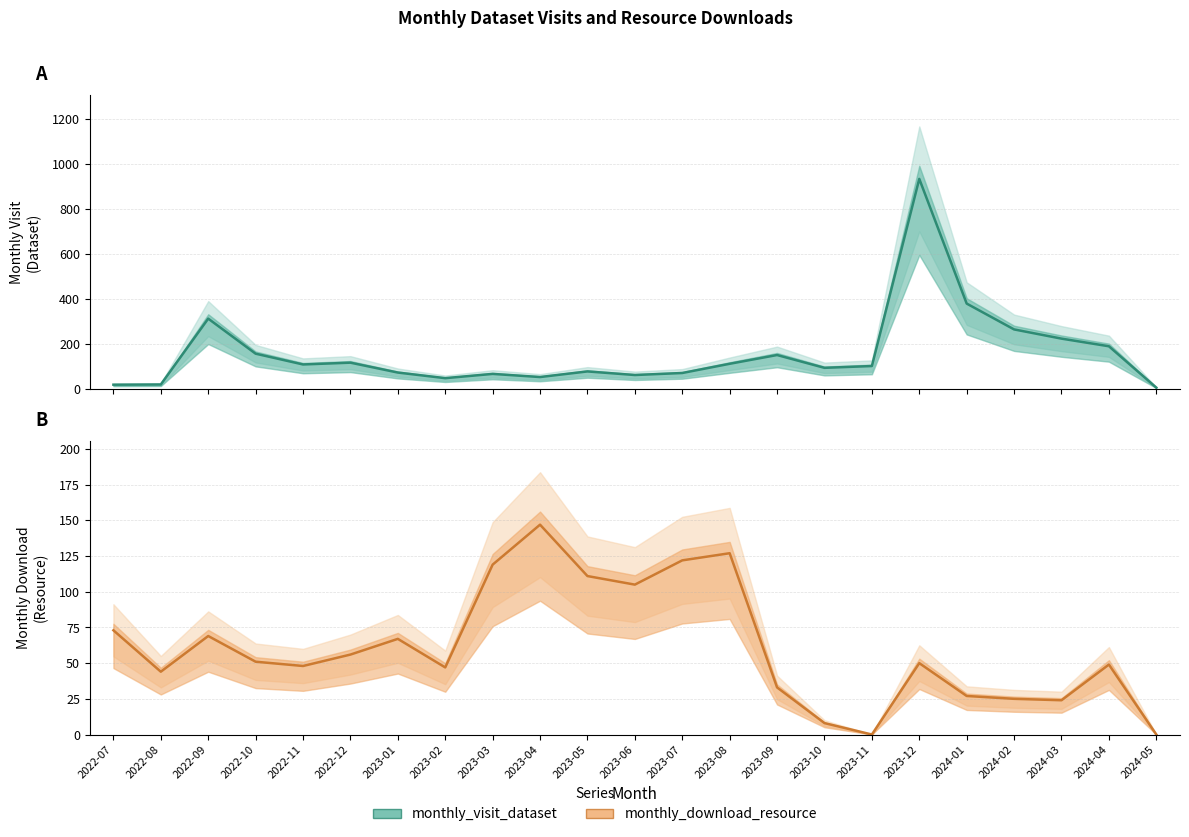

What is the difference between the highest and lowest values at 2023-05?

34